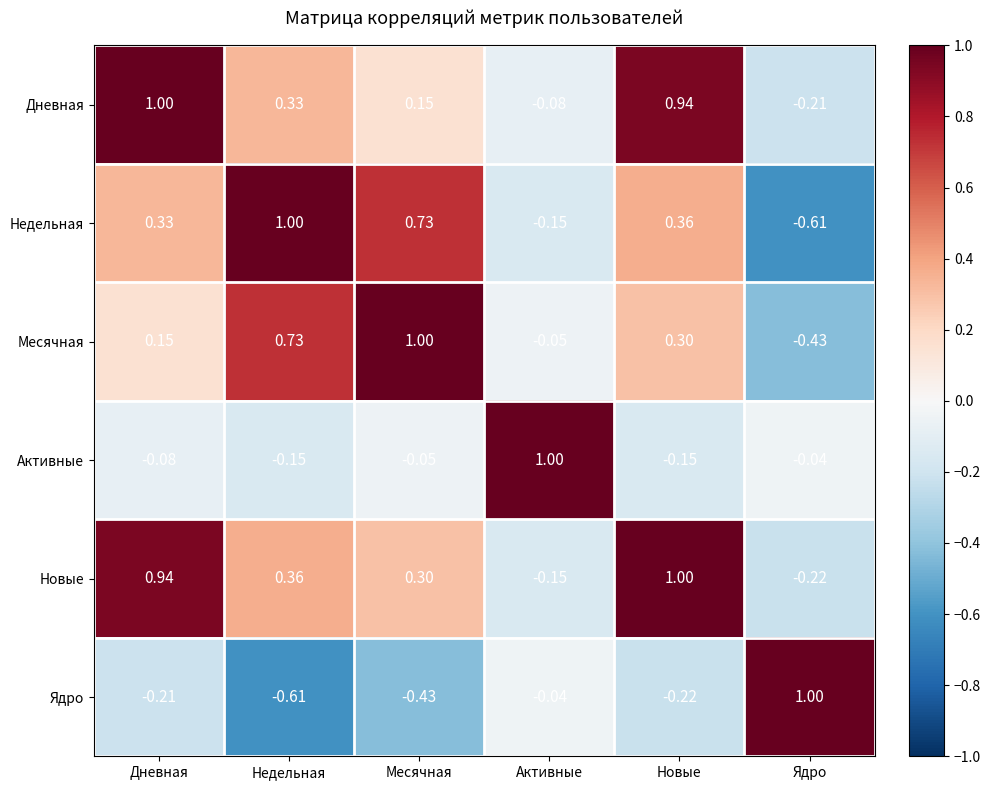

Where is Месячная nearest to the value 0?

Активные